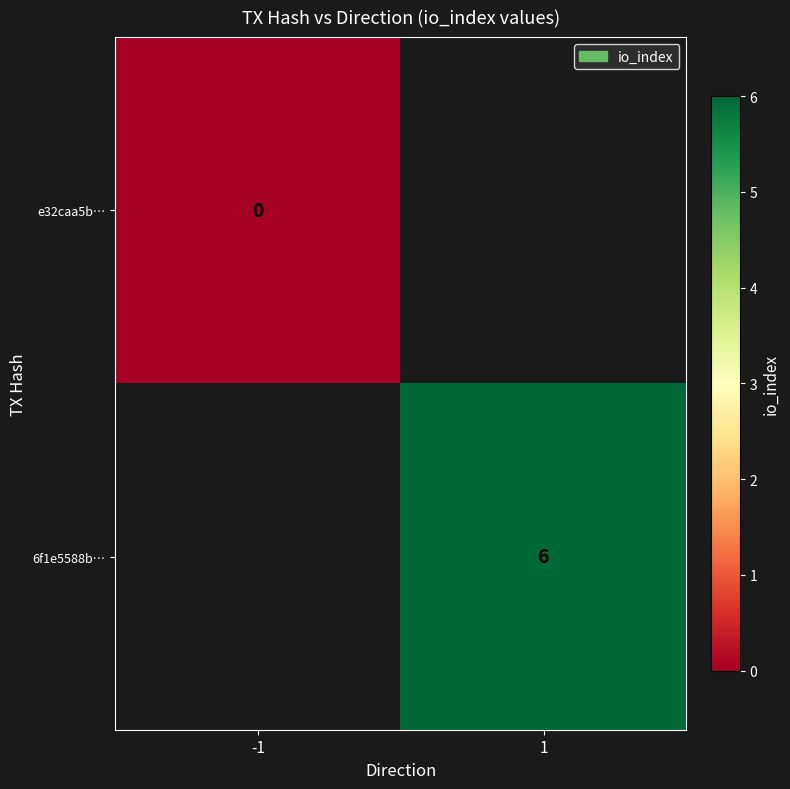

Is it true that 6f1e5588b… equals 2 at 1?

False